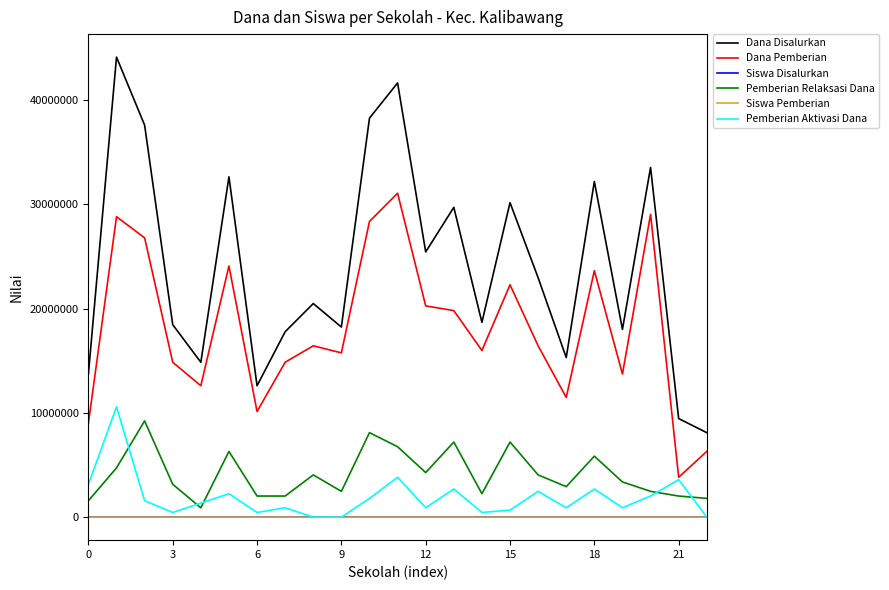

What is the maximum value shown in the chart?

44100000